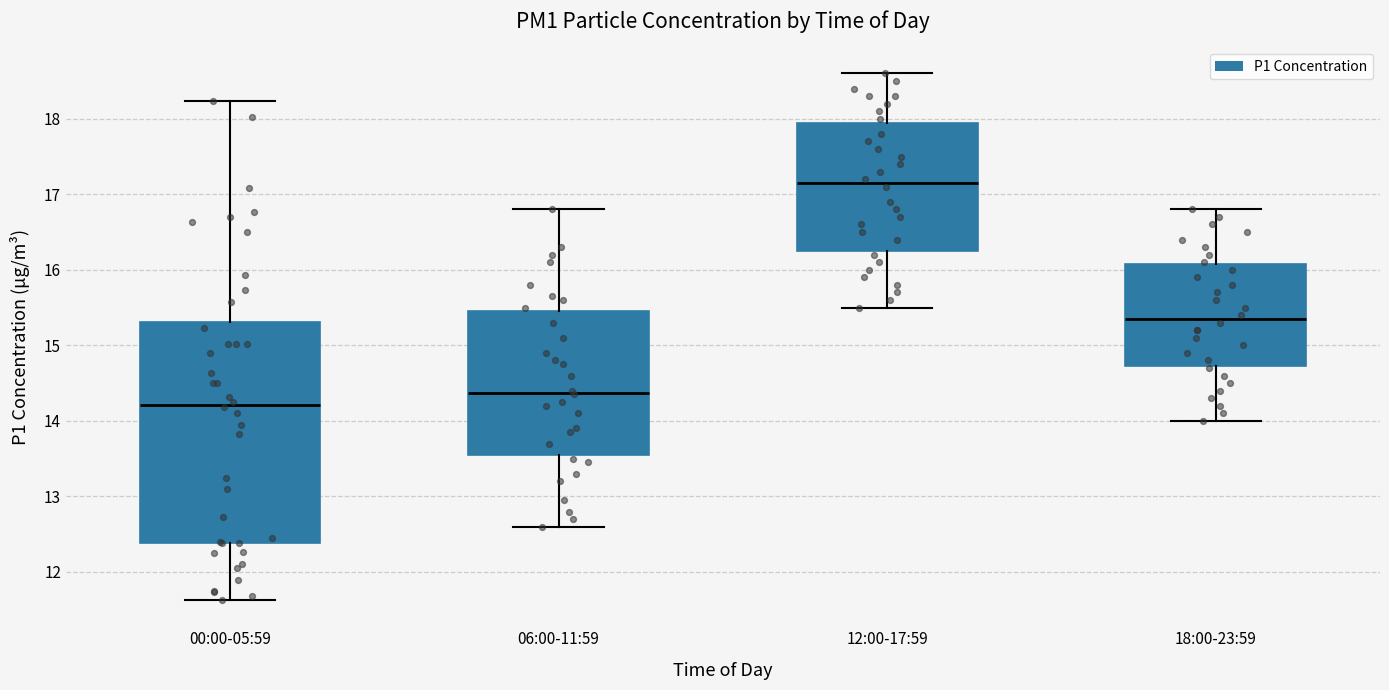

Which box is the tallest, from its lower edge to its upper edge?

00:00-05:59